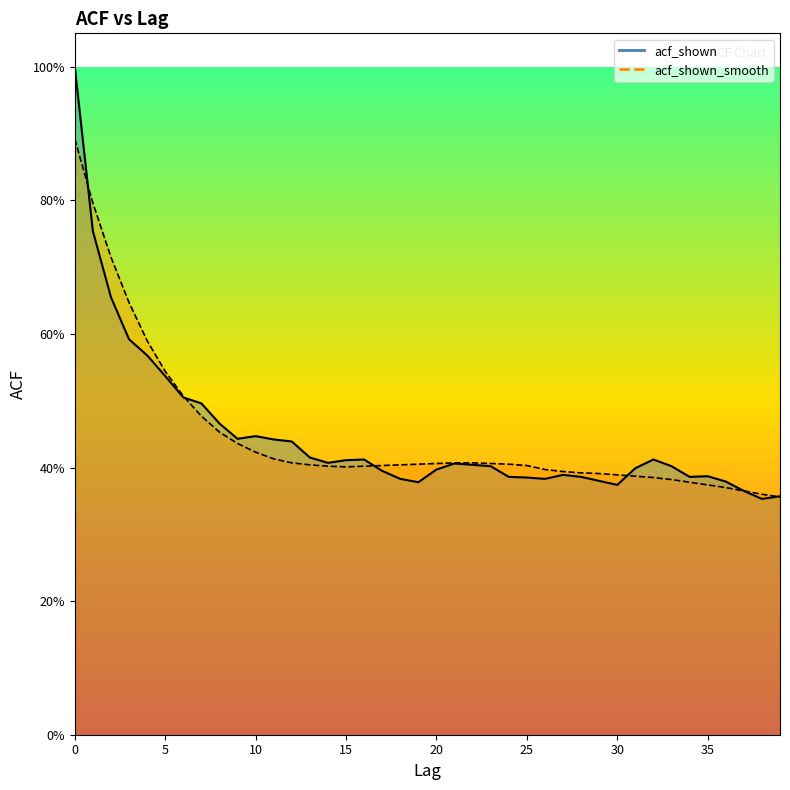

True or false: acf_shown has more than 1 interior local peaks.

True